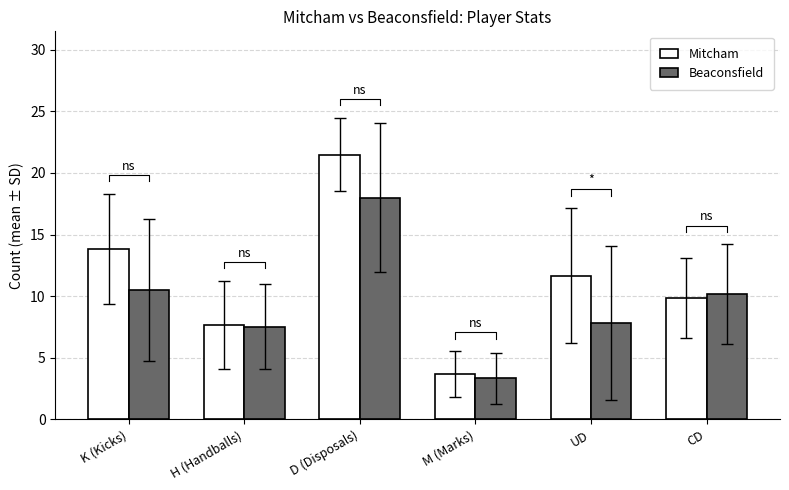

Which series has the largest total across all categories?

Mitcham